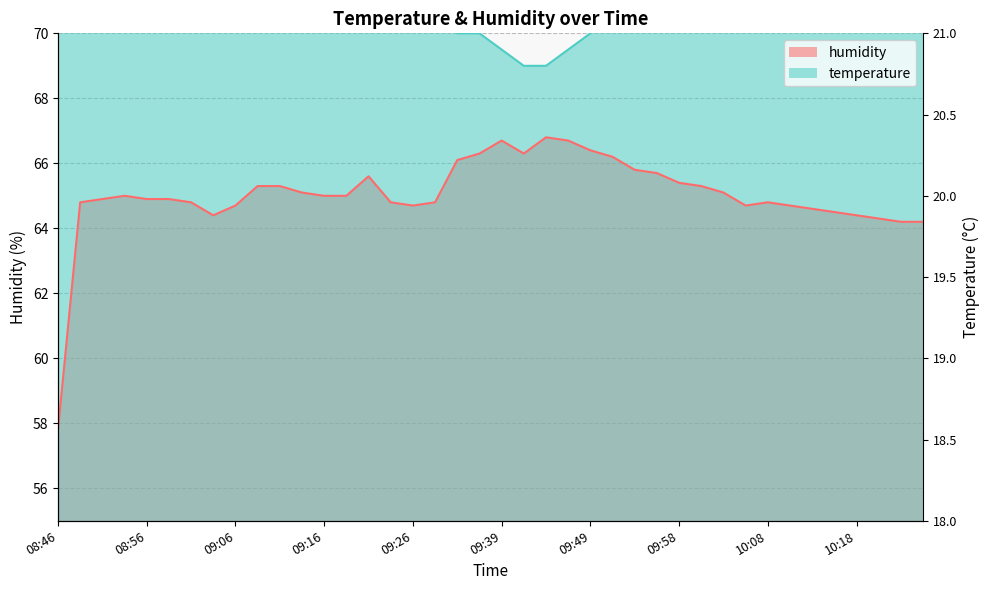

At how many categories does at least one series exceed 60?

40